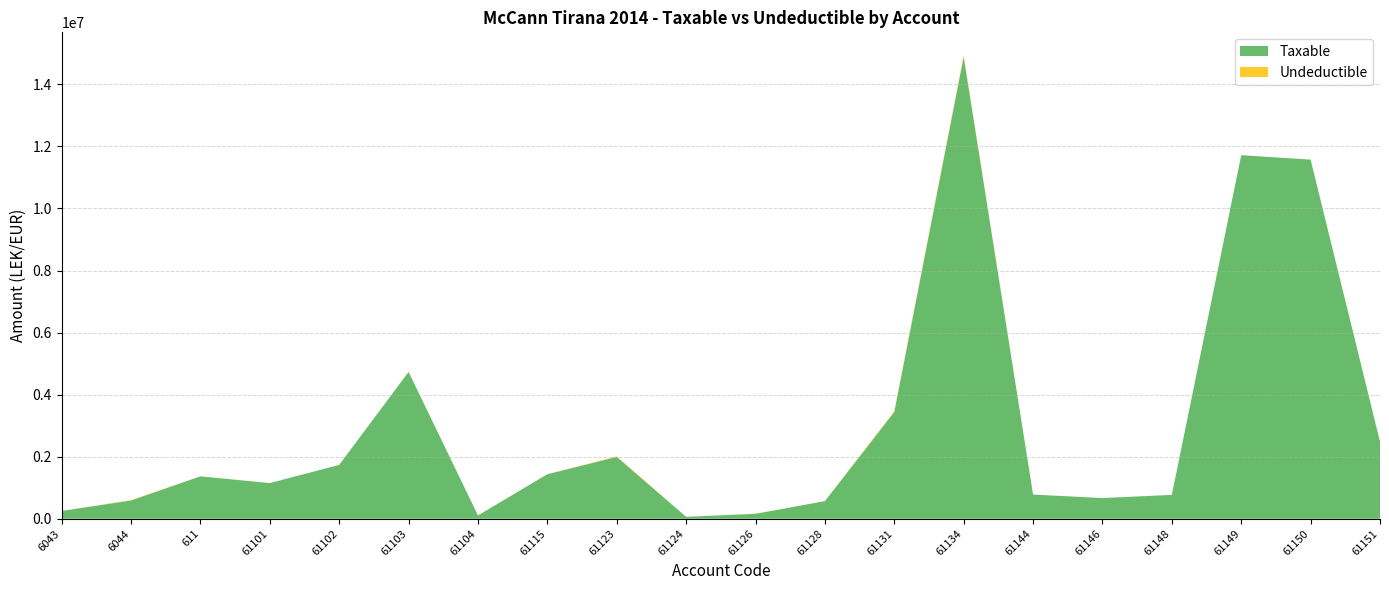

Reading right to left, what are all the values shown in this chart?

Taxable: 61151=2482098.3	61150=11574631.1	61149=11717876.6	61148=769080.9	61146=666085.5	61144=779642.1	61134=14887859.8	61131=3437988.5	61128=567460.5	61126=157990.0	61124=61813.2	61123=1991862.2	61115=1433753.2	61104=105900.0	61103=4731146.9	61102=1735151.5	61101=1149043.7	611=1366068.5	6044=588118.9	6043=250227.1
Undeductible: 61151=1398.0	61150=0.0	61149=0.0	61148=0.0	61146=0.0	61144=0.0	61134=43299.0	61131=28000.0	61128=0.0	61126=5100.0	61124=0.0	61123=18500.0	61115=250.0	61104=0.0	61103=3920.0	61102=0.0	61101=0.0	611=0.0	6044=12822.0	6043=0.0